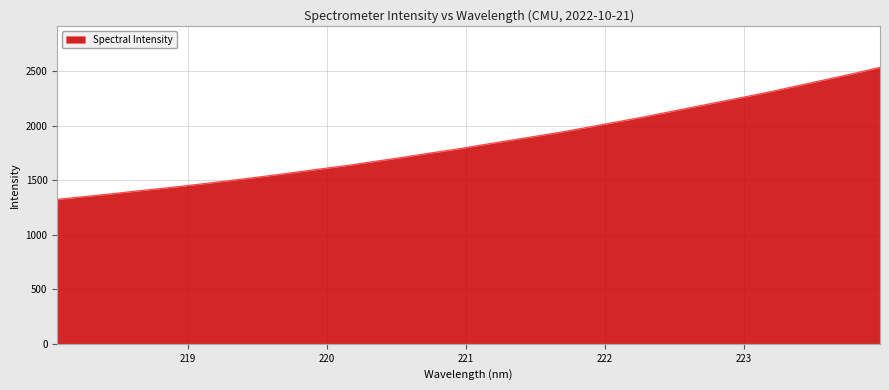

What is the minimum value shown in the chart?

1325.0